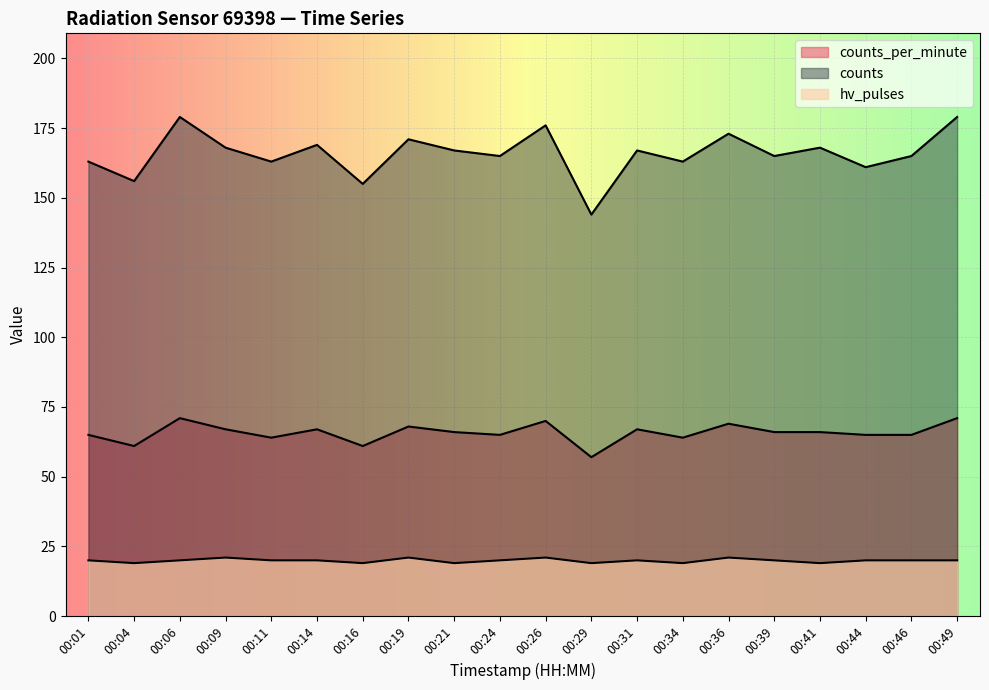

Is it true that hv_pulses equals 7 at 00:29?

False